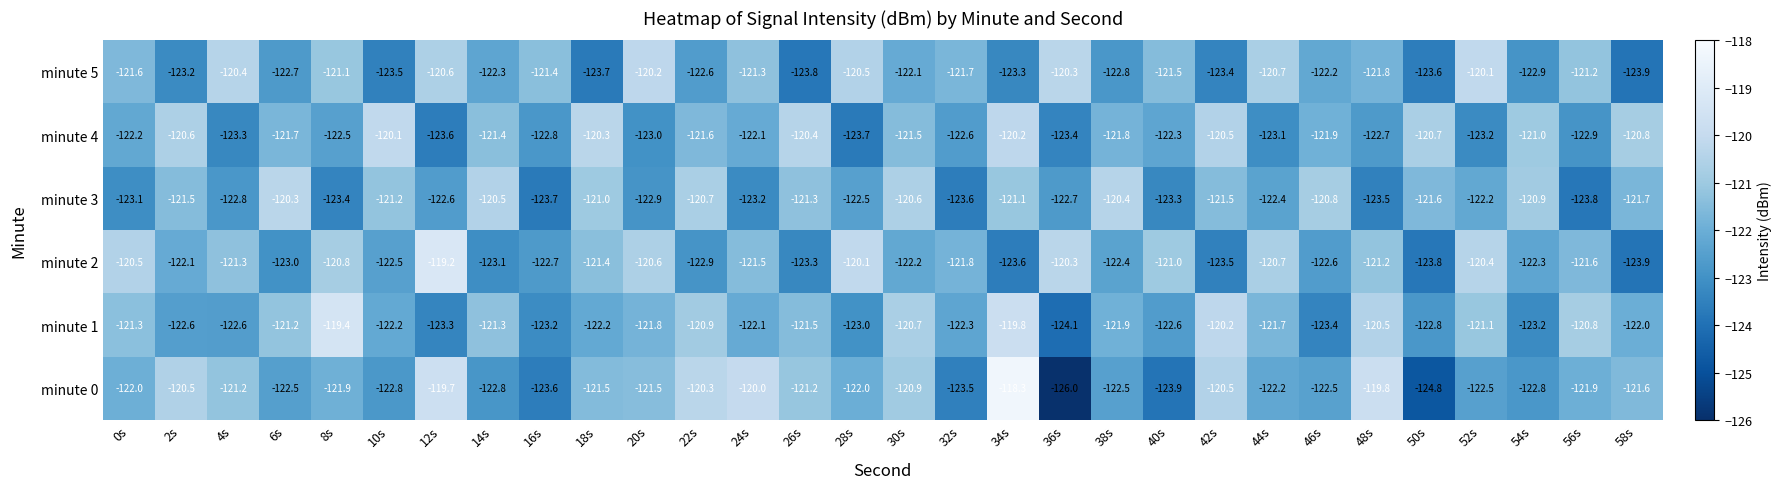

True or false: minute 4 has a value of -122.7 at 48s.

True